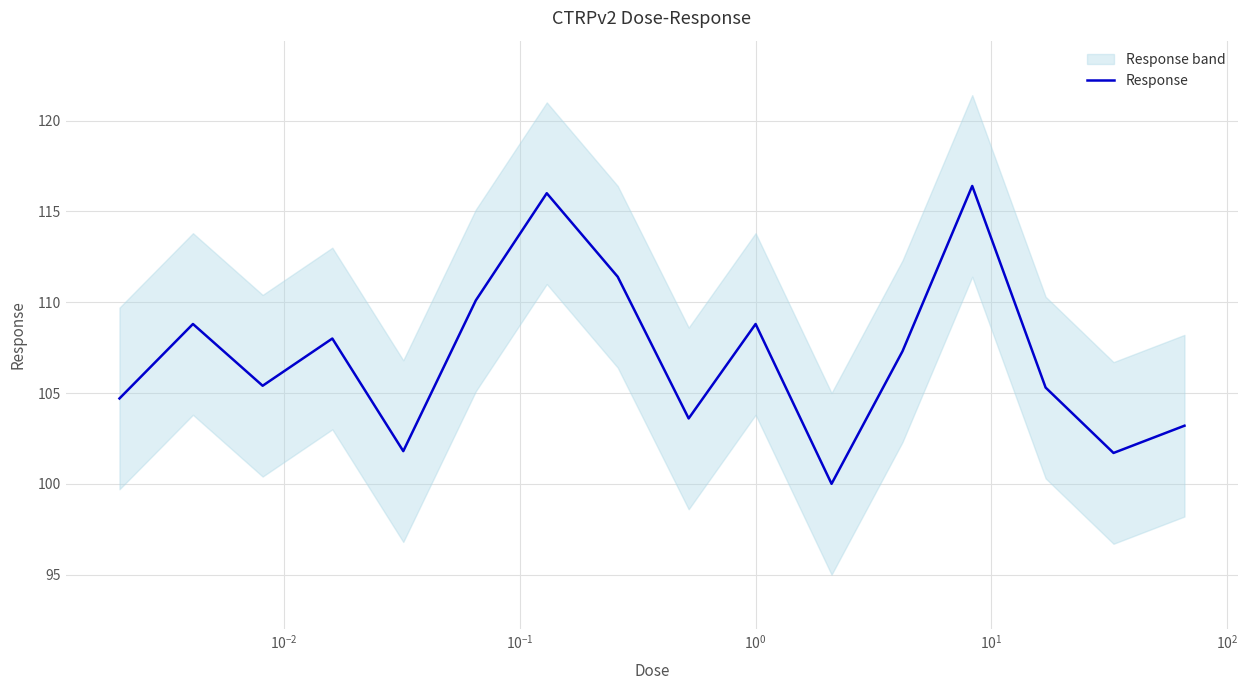

What is the minimum value for Response?

100.0